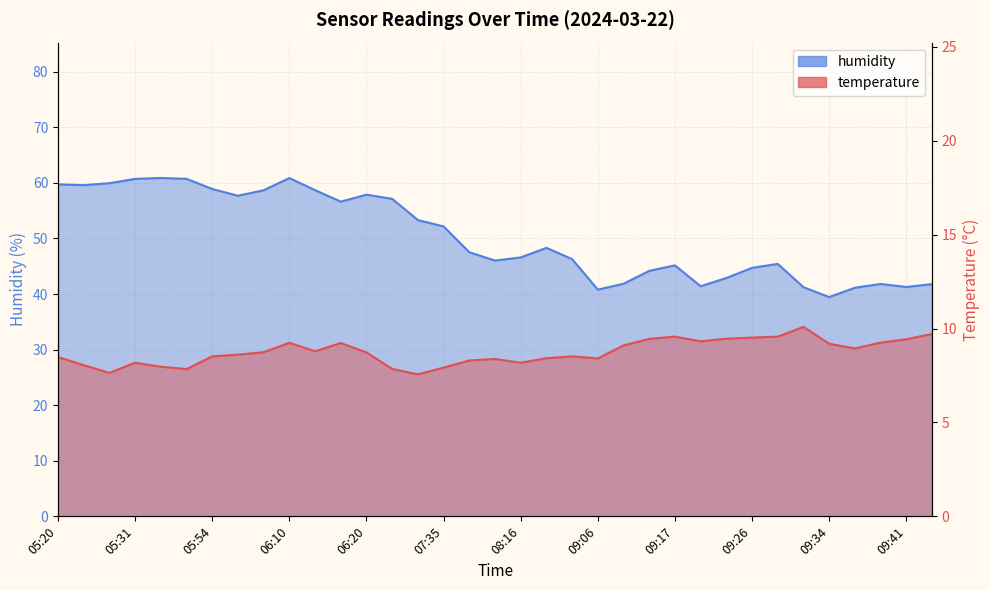

At how many categories does at least one series exceed 35?

35